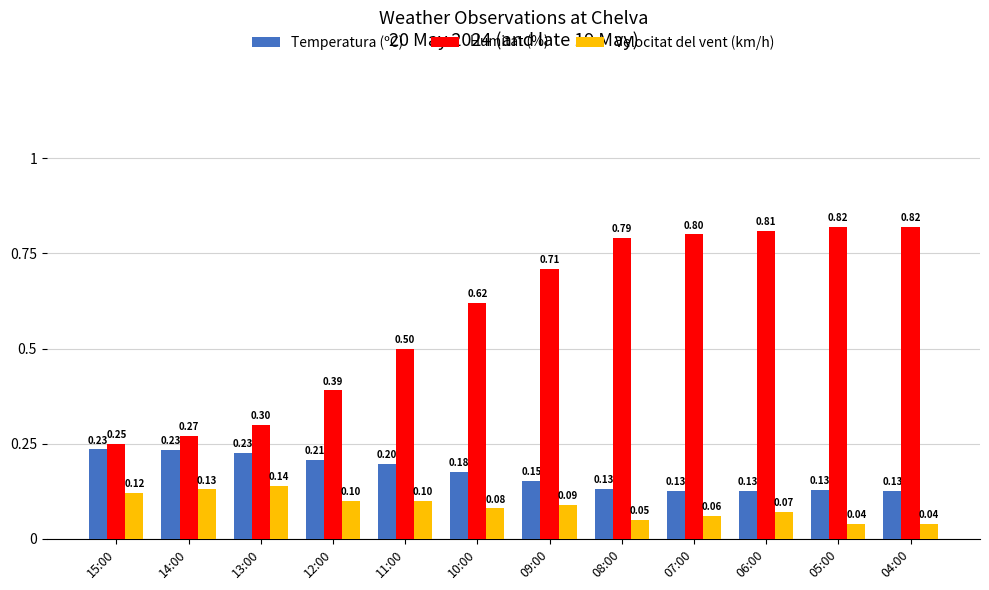

At which category is the sum across all series the highest?

06:00